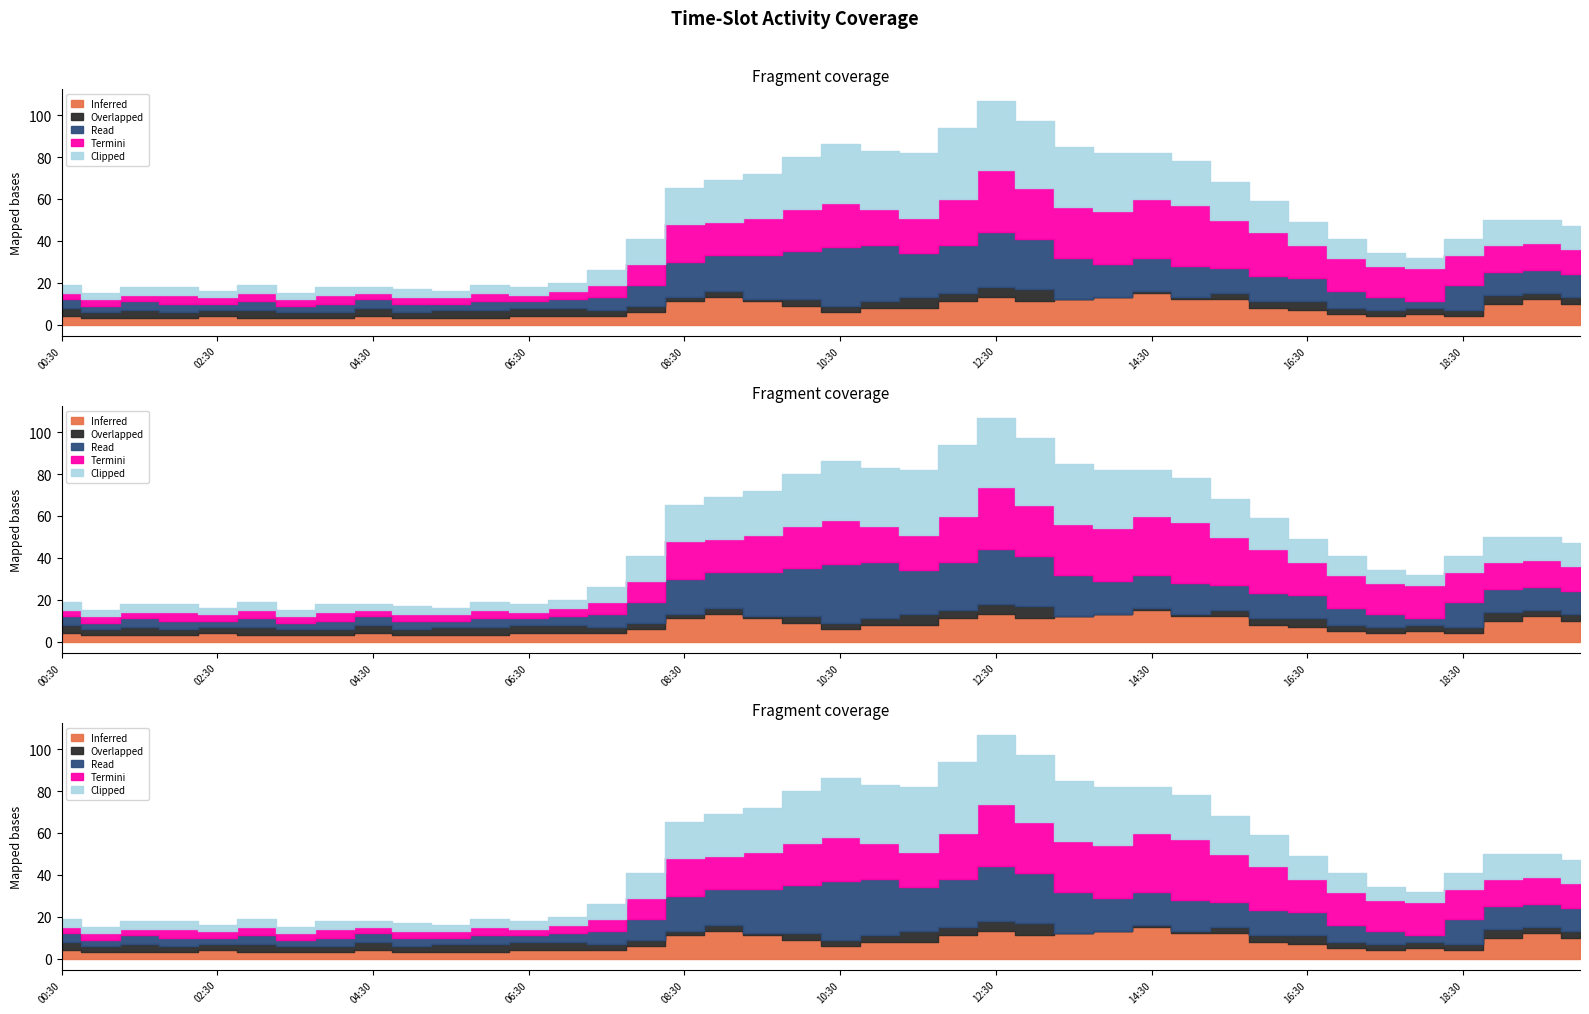

Where is the first local maximum for Overlapped?

01:30